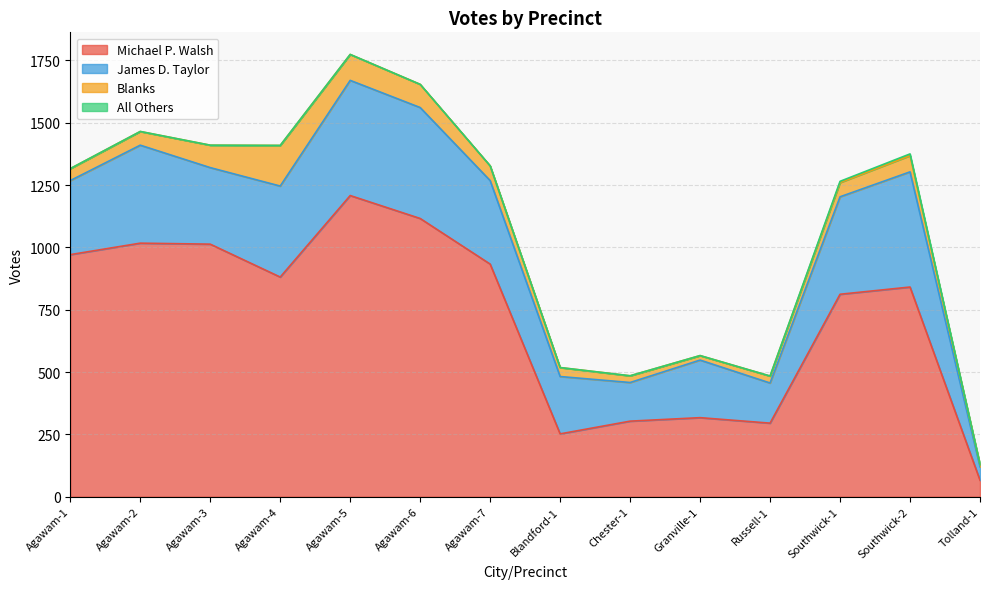

How many data points in Blanks are less than 57?

7